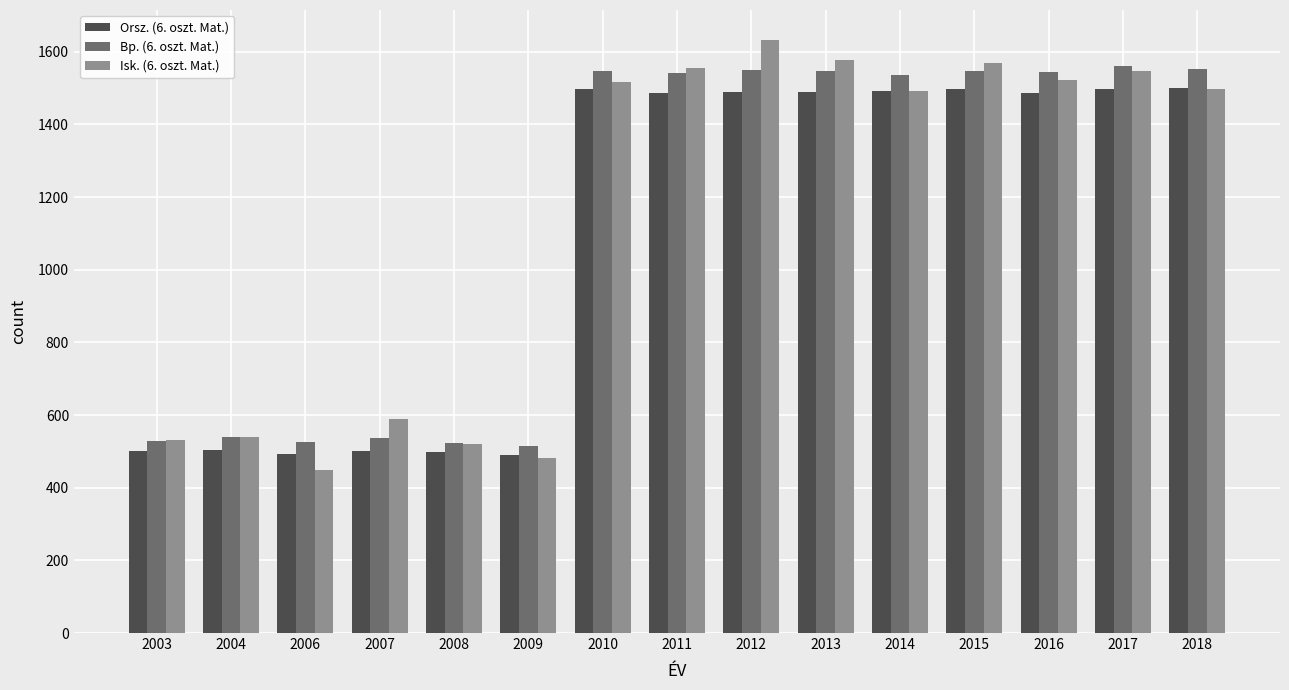

What is the total value across all series at 2018?

4547